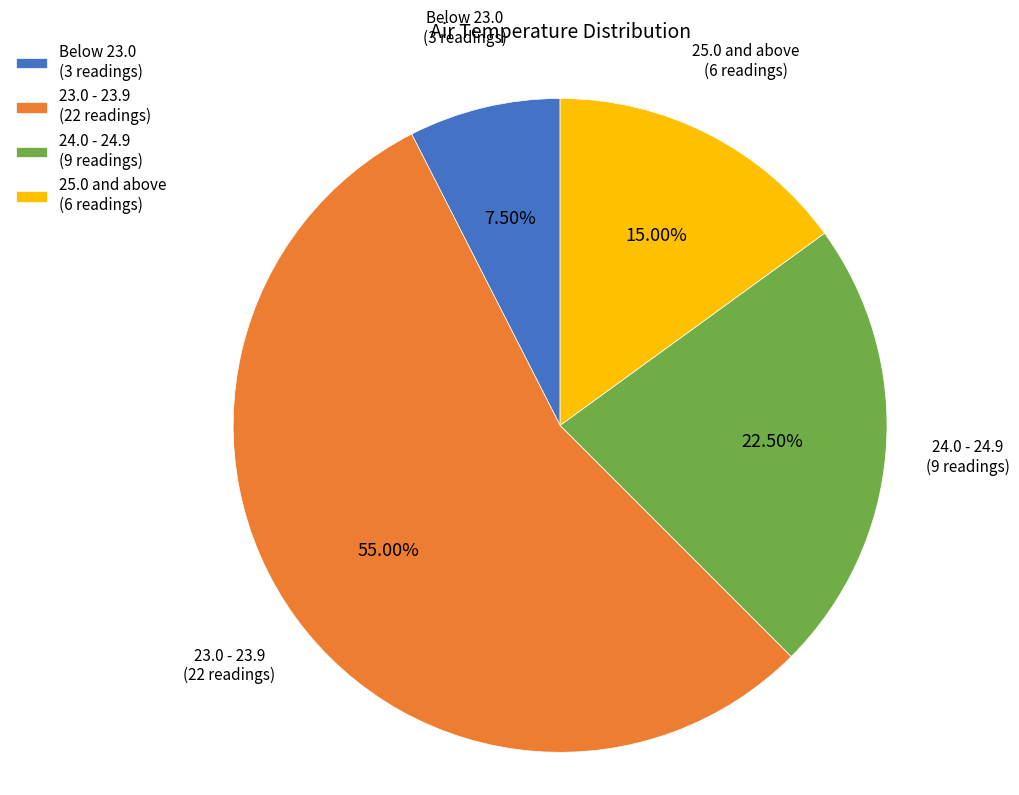

How many segments does this pie chart have?

4